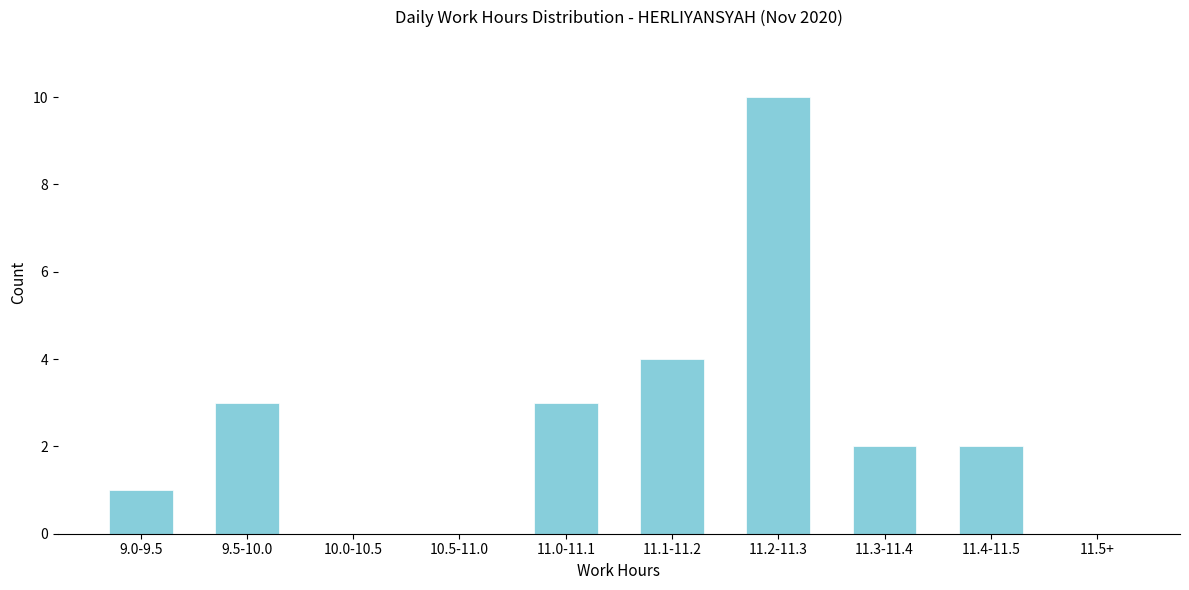

Reading right to left, what are all the values shown in this chart?

11.5+=0	11.4-11.5=2	11.3-11.4=2	11.2-11.3=10	11.1-11.2=4	11.0-11.1=3	10.5-11.0=0	10.0-10.5=0	9.5-10.0=3	9.0-9.5=1